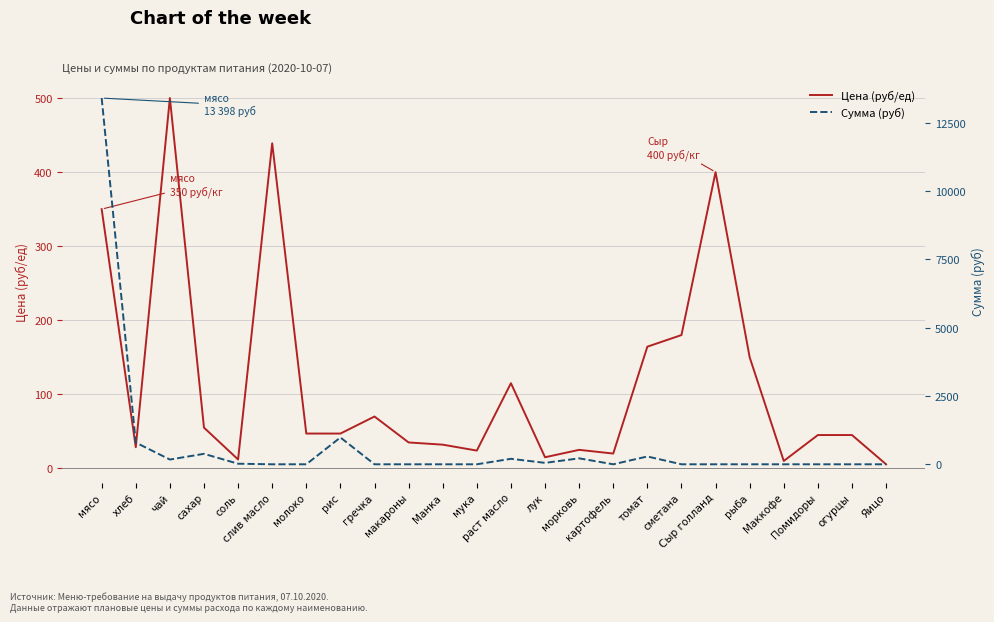

Reading left to right, list all the values displayed in this chart.

Цена (руб/ед): мясо=350.0	хлеб=28.6	чай=500.0	сахар=55.0	соль=12.0	слив масло=438.9	молоко=47.0	рис=47.0	гречка=70.0	макароны=35.0	Манка=32.0	мука=24.0	раст масло=115.0	лук=15.0	морковь=25.0	картофель=20.0	томат=164.3	сметана=180.0	Сыр голланд=400.0	рыба=150.0	Маккофе=10.0	Помидоры=45.0	огурцы=45.0	Яицо=5.5
Сумма (руб): мясо=13398.0	хлеб=795.4	чай=174.0	сахар=382.8	соль=20.9	слив масло=0.0	молоко=0.0	рис=981.4	гречка=0.0	макароны=0.0	Манка=0.0	мука=0.0	раст масло=200.1	лук=52.2	морковь=217.5	картофель=0.0	томат=285.9	сметана=0.0	Сыр голланд=0.0	рыба=0.0	Маккофе=0.0	Помидоры=0.0	огурцы=0.0	Яицо=0.0